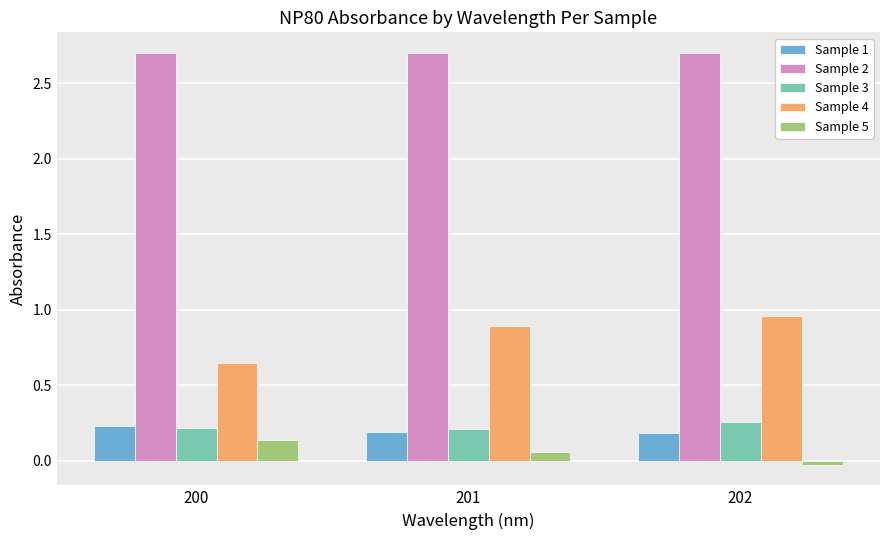

The Sample 4 series shows 0.9 at 201. True or false?

True